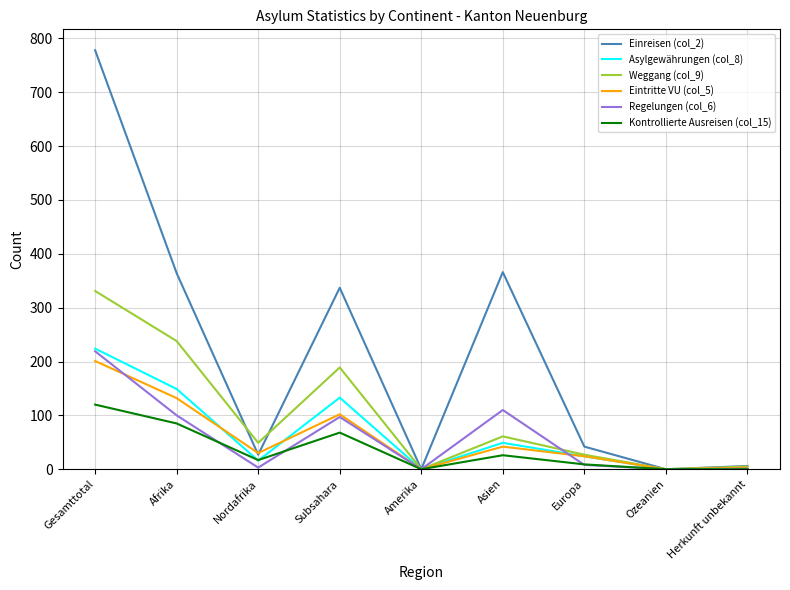

How many series are shown in this chart?

6